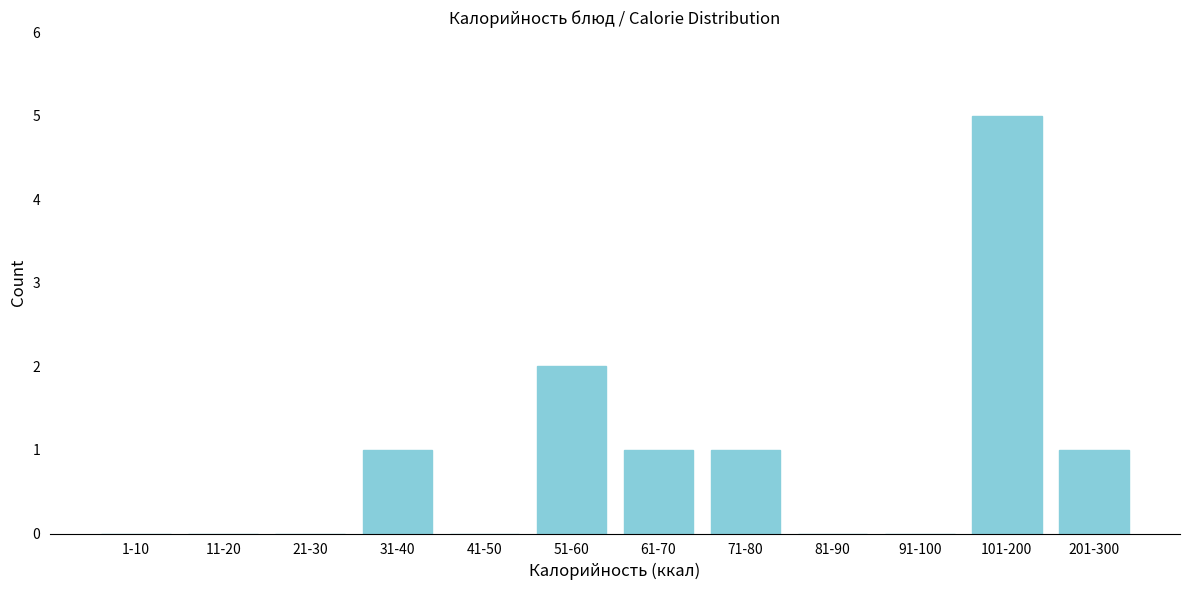

Reading left to right, what are all the values shown in this chart?

1-10=0	11-20=0	21-30=0	31-40=1	41-50=0	51-60=2	61-70=1	71-80=1	81-90=0	91-100=0	101-200=5	201-300=1